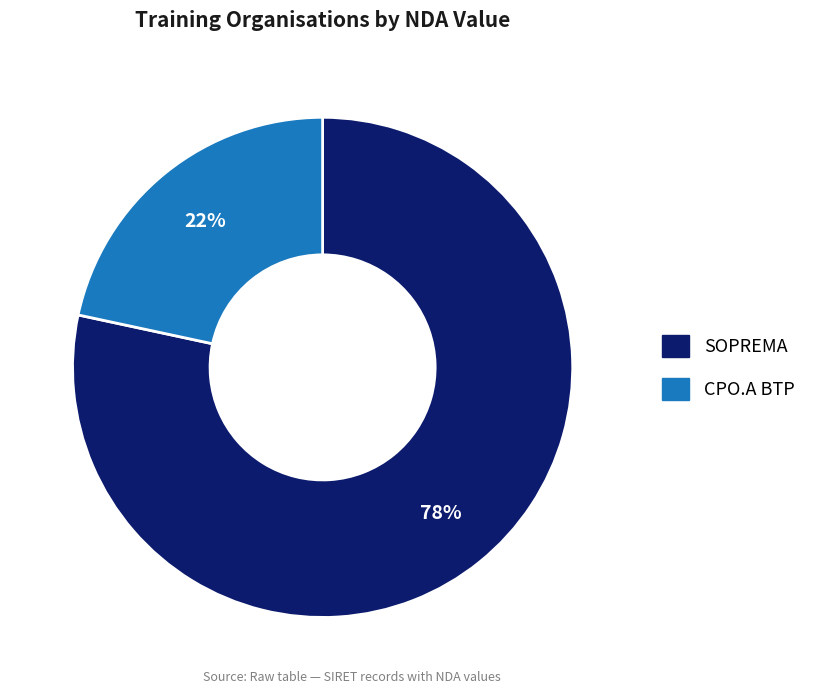

To the nearest percent, what is the average slice percentage?

50%